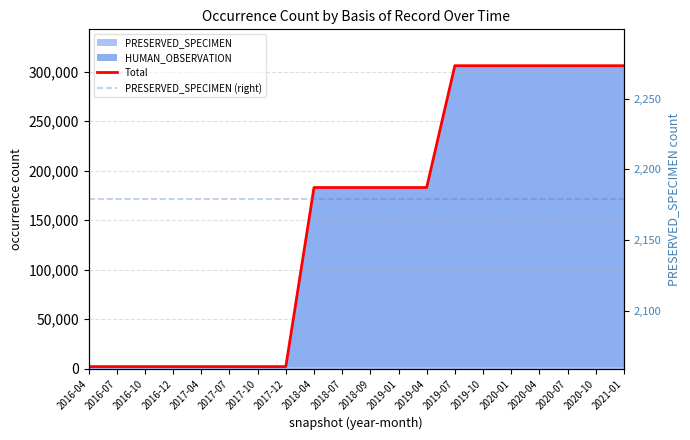

What is the highest value of the PRESERVED_SPECIMEN (right) series?

2179